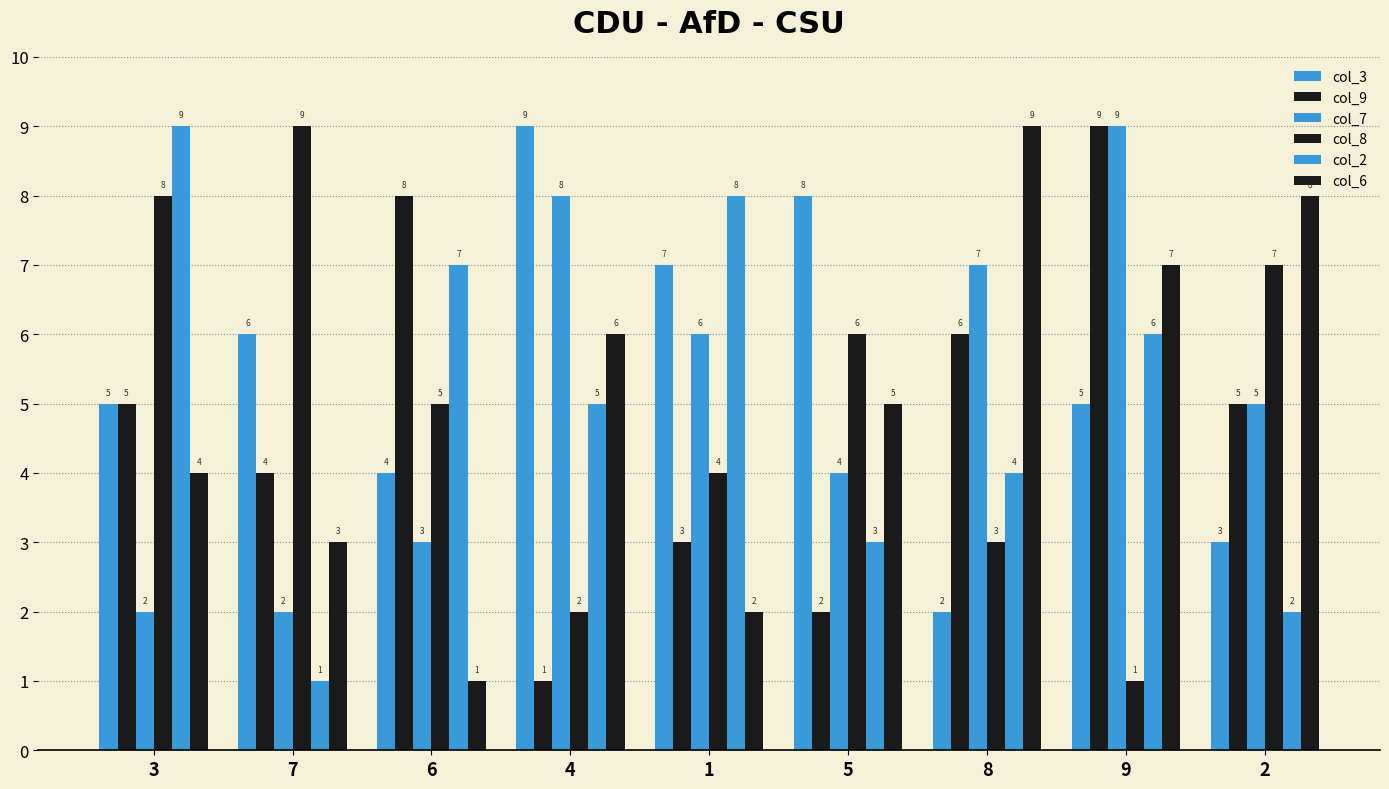

Does the chart contain stacked bars?

No